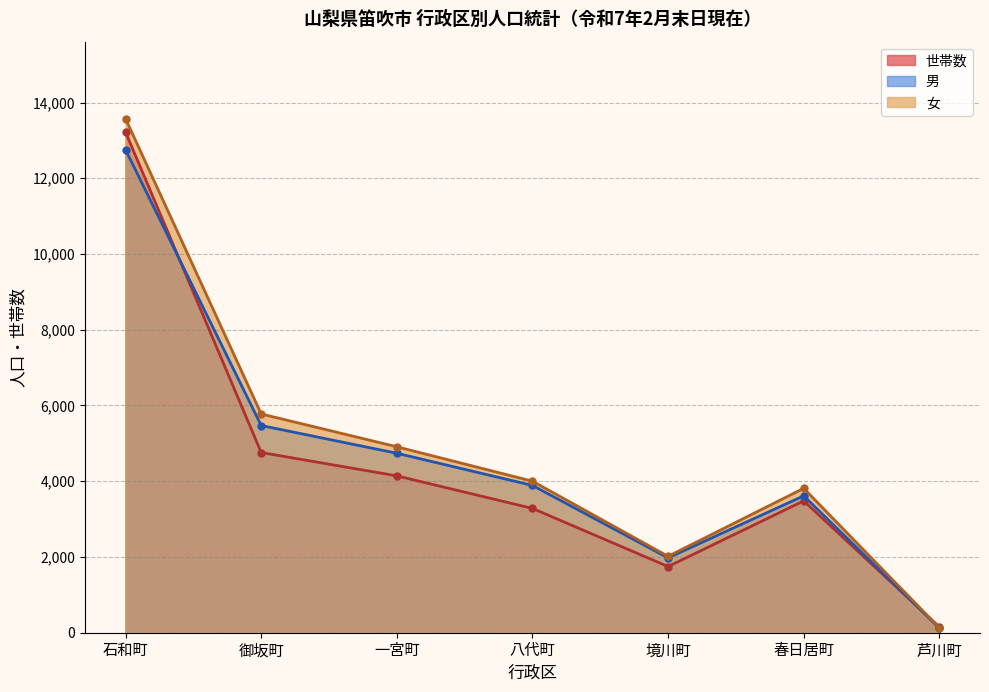

Reading left to right, extract all data points from this chart.

世帯数: 石和町=13216	御坂町=4758	一宮町=4142	八代町=3282	境川町=1747	春日居町=3481	芦川町=153
男: 石和町=12750	御坂町=5471	一宮町=4739	八代町=3889	境川町=1976	春日居町=3614	芦川町=121
女: 石和町=13571	御坂町=5776	一宮町=4910	八代町=4001	境川町=2017	春日居町=3813	芦川町=131